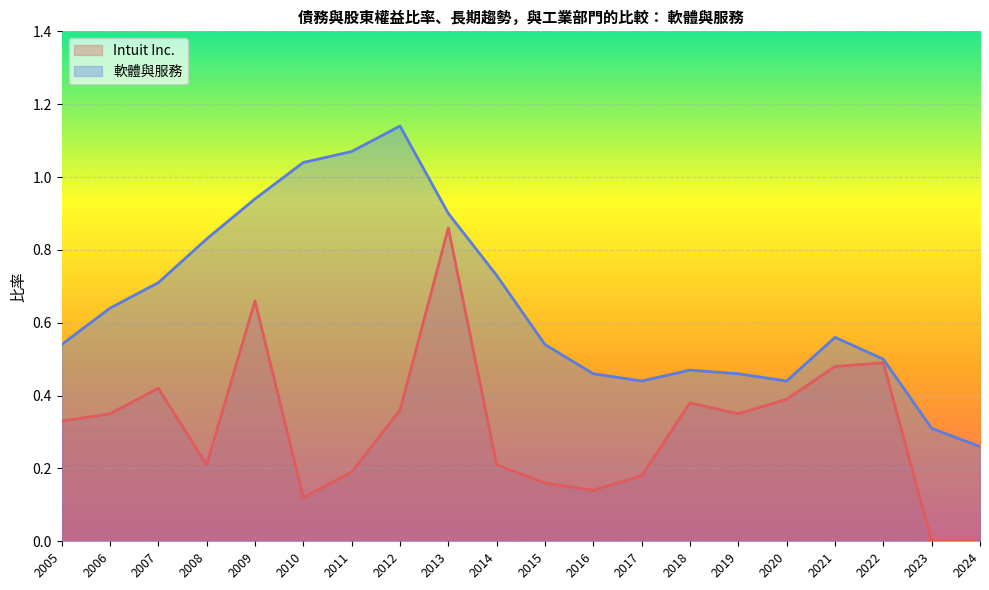

Is the value of 軟體與服務 at 2013 greater than the value of Intuit Inc. at 2021?

Yes